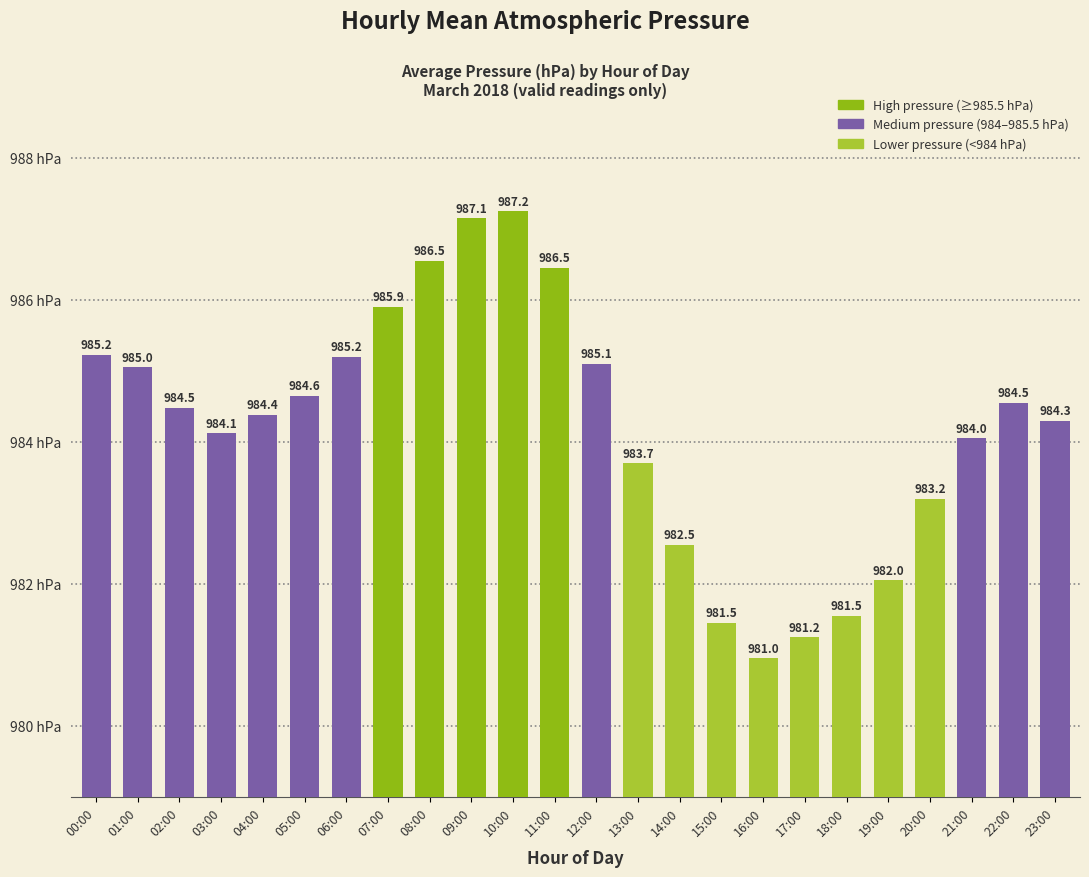

What is the label of the 3rd bar from the left?

02:00